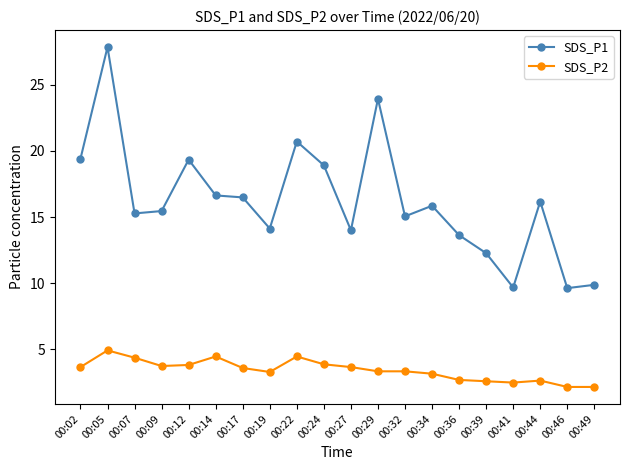

True or false: SDS_P2 has more than 2 interior local peaks.

True